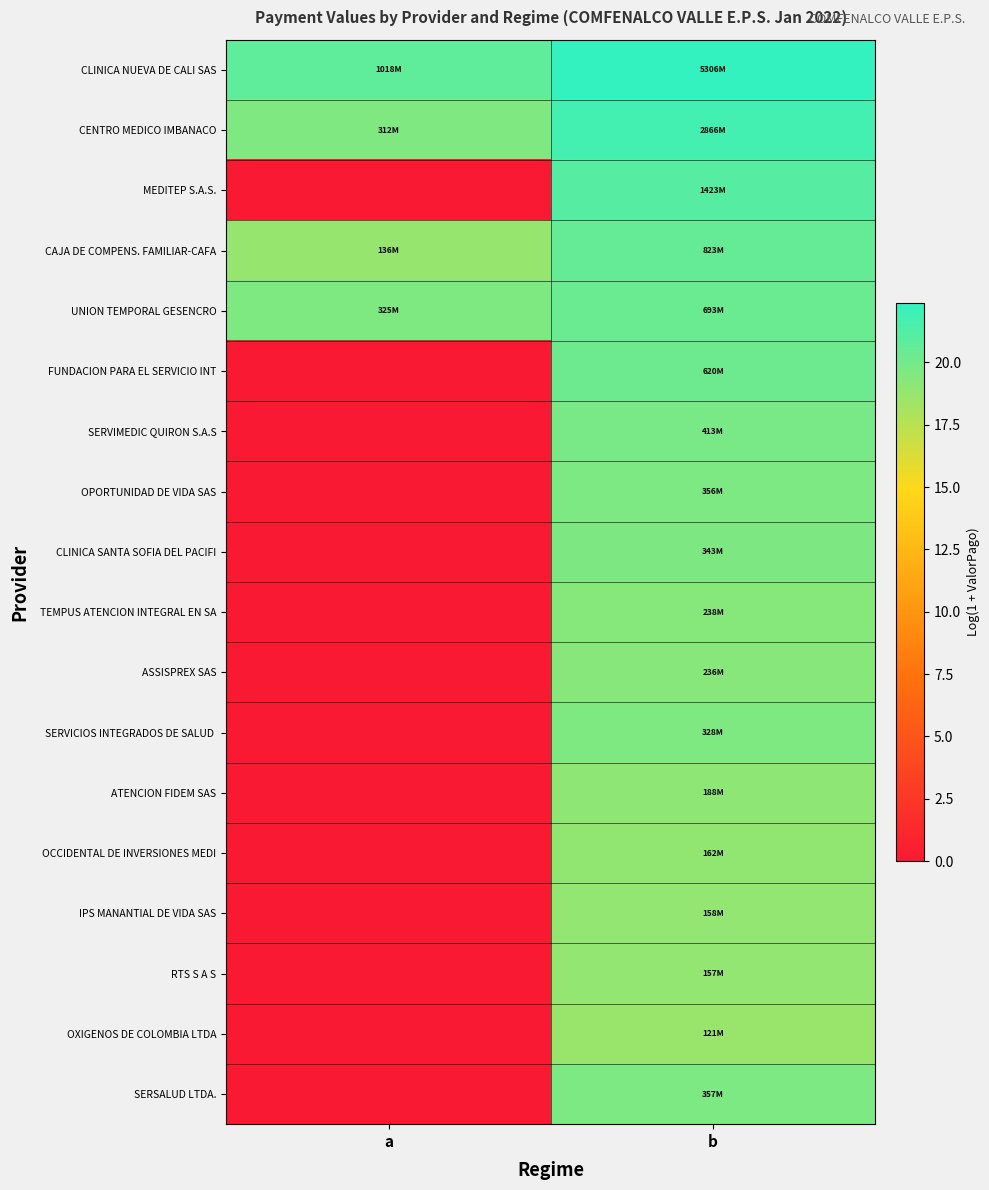

What is the maximum value shown in the chart?

22.4